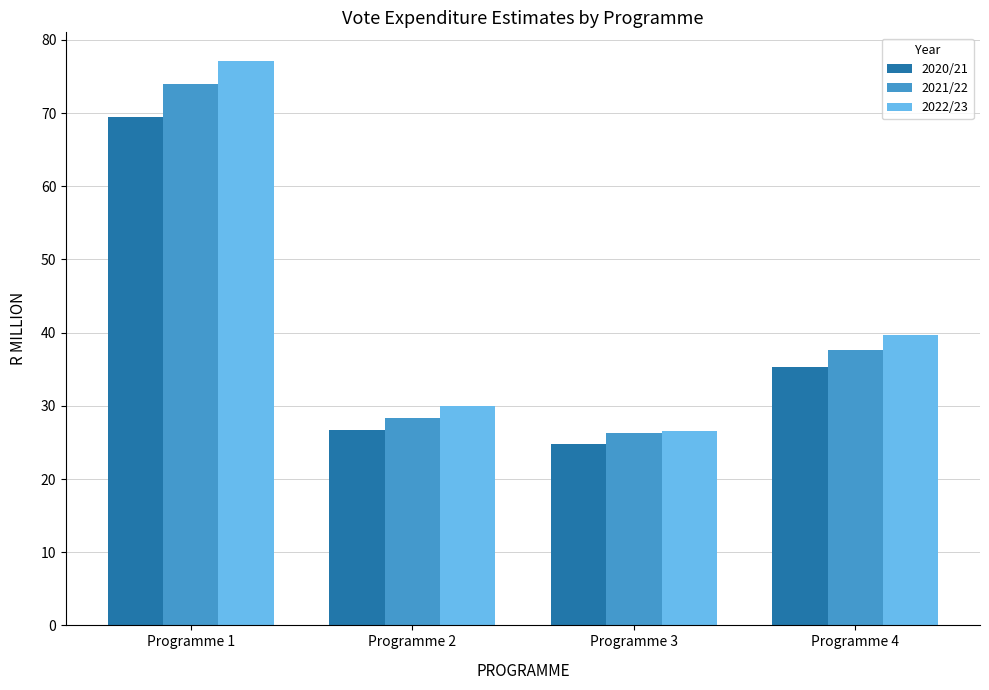

Rank the categories by 2021/22 value from lowest to highest.

Programme 3, Programme 2, Programme 4, Programme 1